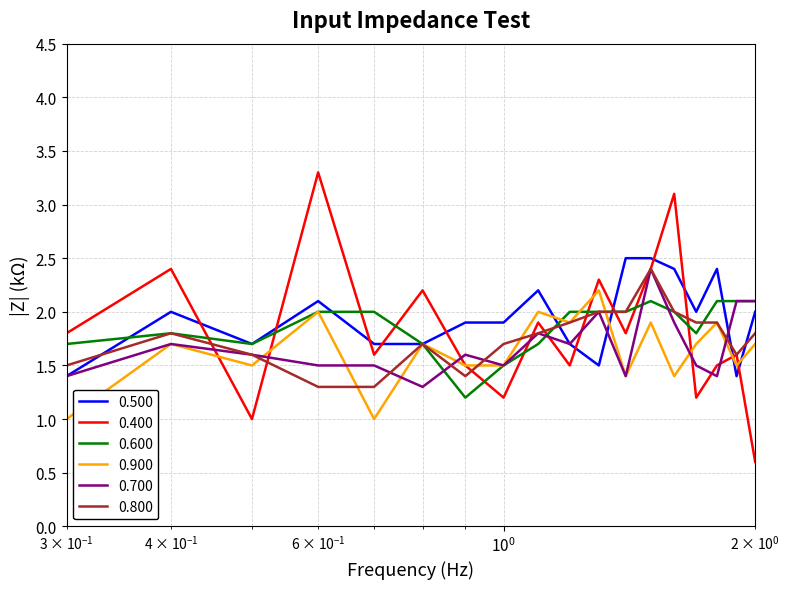

How many distinct data groups are displayed?

6